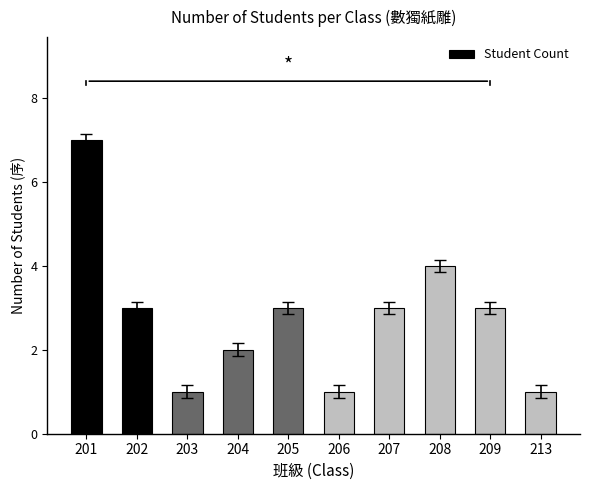

What is the change in value from 205 to 206?

-2